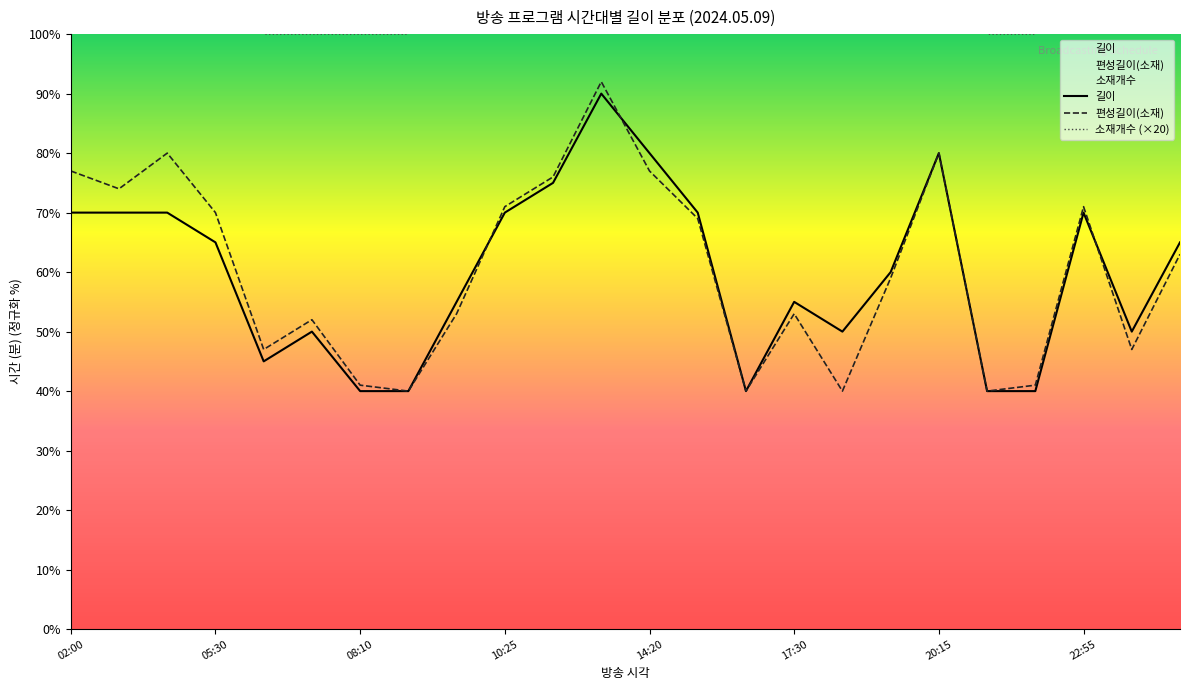

What is the value of the 소재개수 point at the 9th from the left?

300.0